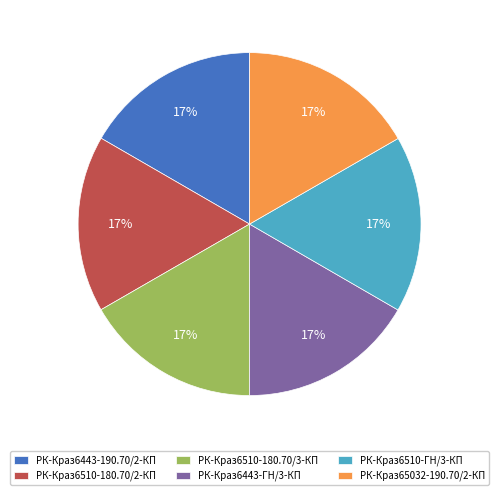

Do РК-Краз6443-ГН/3-КП and РК-Краз6510-180.70/2-КП together represent more than half of the pie?

No